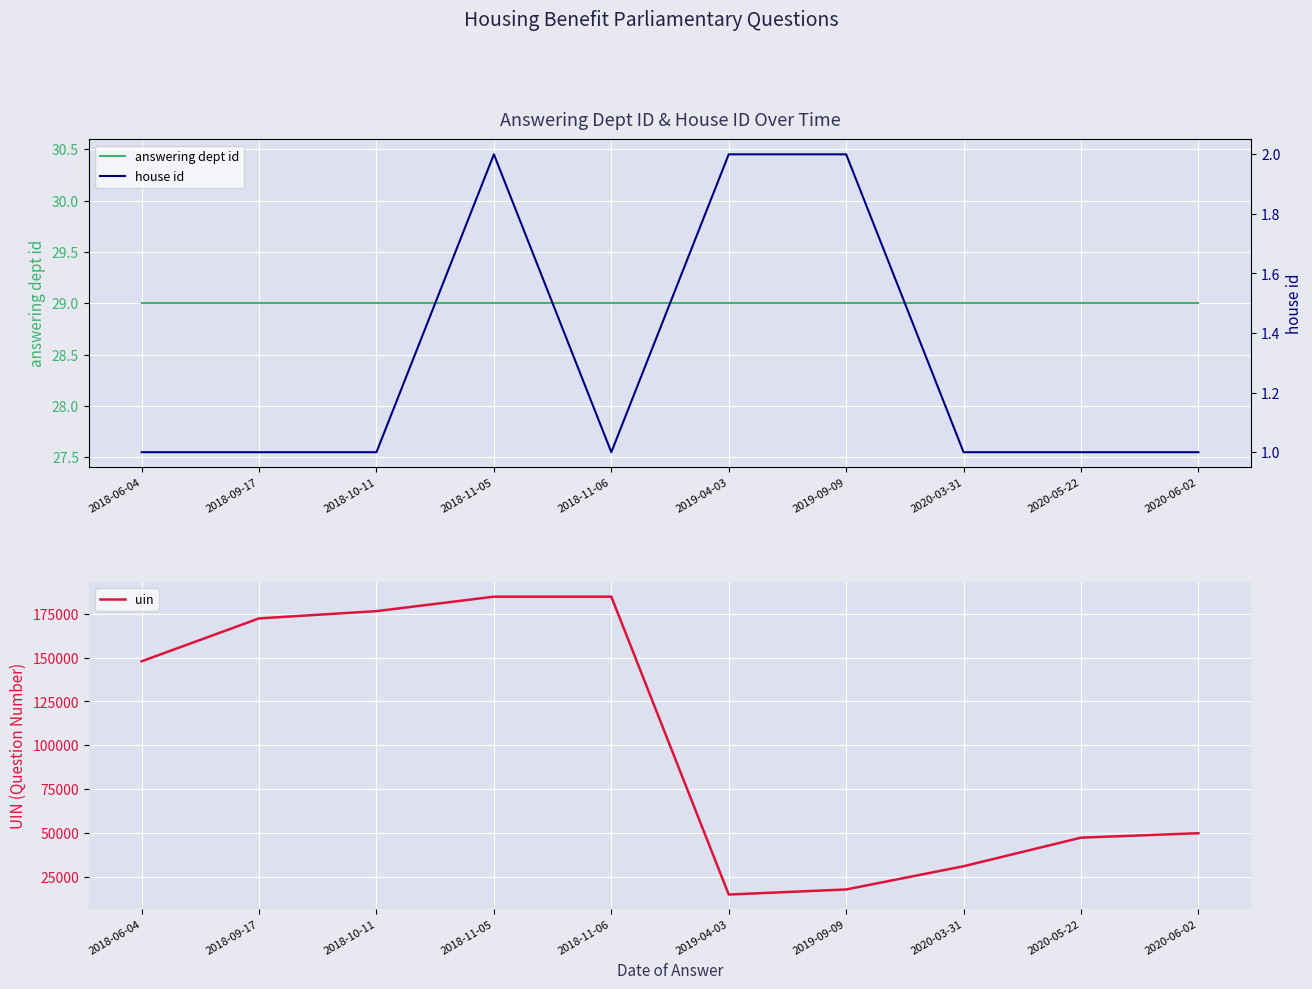

Reading left to right, what are all the values shown in this chart?

answering dept id: 2018-06-04=29	2018-09-17=29	2018-10-11=29	2018-11-05=29	2018-11-06=29	2019-04-03=29	2019-09-09=29	2020-03-31=29	2020-05-22=29	2020-06-02=29
house id: 2018-06-04=1	2018-09-17=1	2018-10-11=1	2018-11-05=2	2018-11-06=1	2019-04-03=2	2019-09-09=2	2020-03-31=1	2020-05-22=1	2020-06-02=1
uin: 2018-06-04=147946	2018-09-17=172447	2018-10-11=176594	2018-11-05=184859	2018-11-06=184859	2019-04-03=14746	2019-09-09=17648	2020-03-31=30914	2020-05-22=47231	2020-06-02=49775